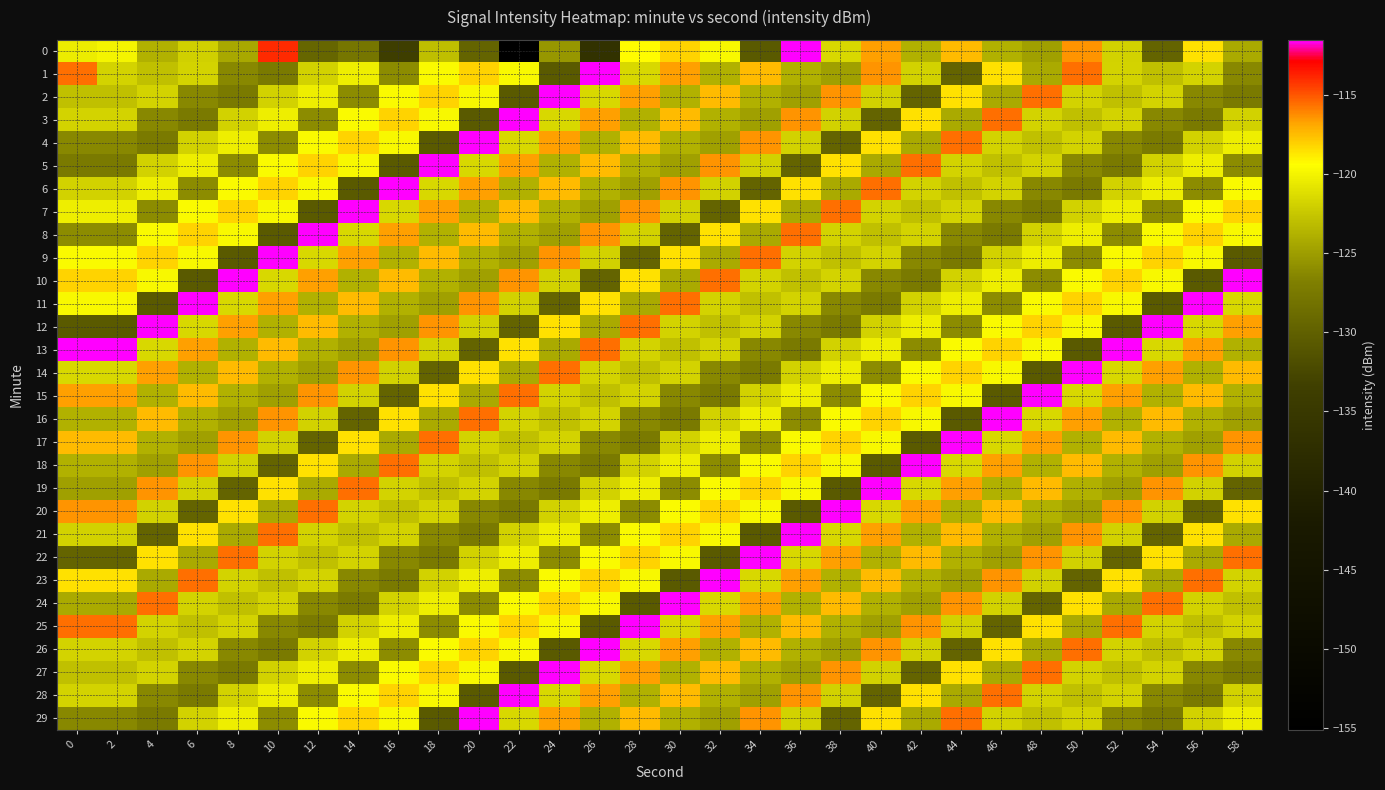

What is the total value across all series at 34?

-3655.7